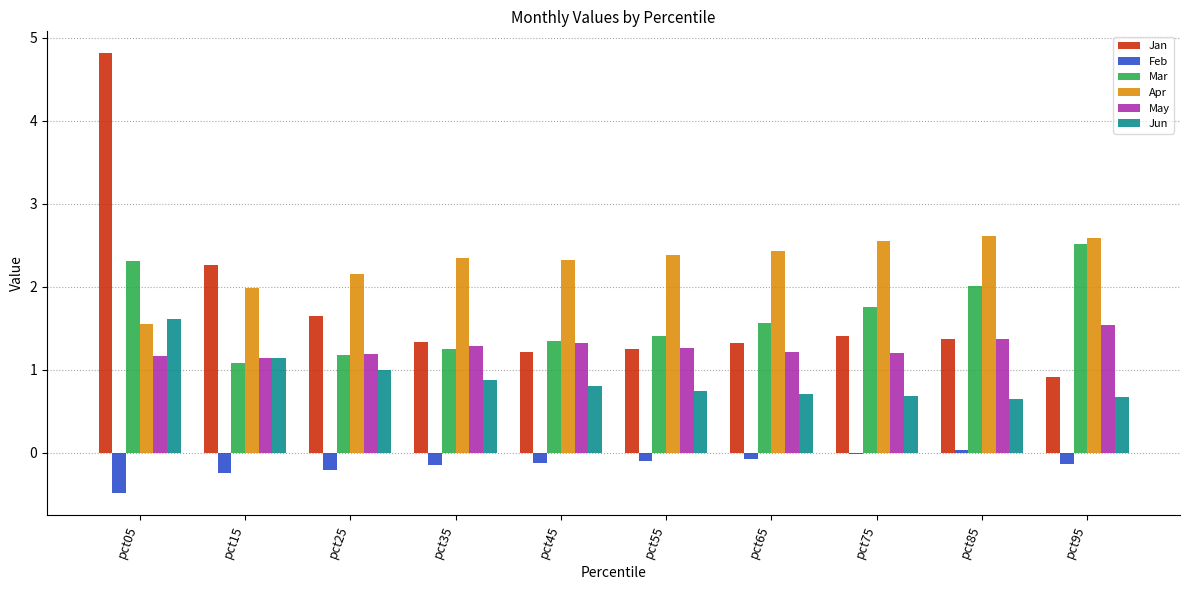

Which series changed the most between pct65 and pct85?

Mar